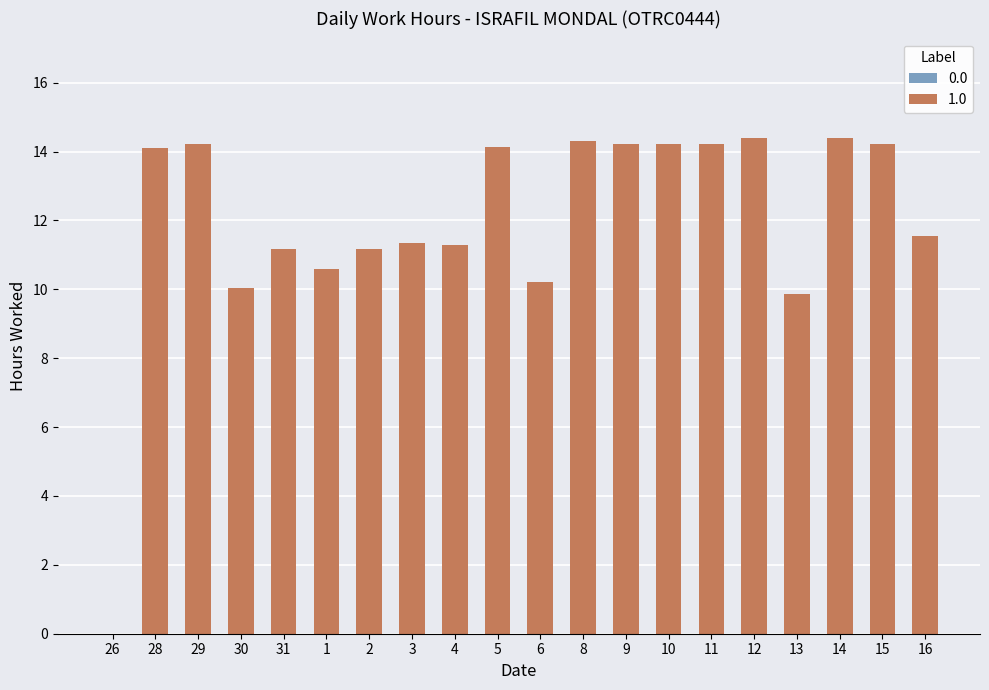

Reading left to right, extract all data points from this chart.

Low: 0.0	14.1	14.2	10.0	11.2	10.6	11.2	11.3	11.3	14.1	10.2	14.3	14.2	14.2	14.2	14.4	9.9	14.4	14.2	11.5
Total_Break: 0.0	0.0	0.0	0.0	0.0	0.0	0.0	0.0	0.0	0.0	0.0	0.0	0.0	0.0	0.0	0.0	0.0	0.0	0.0	0.0